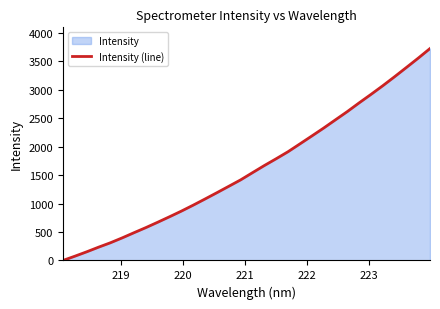

True or false: there are more than 2 points higher than both neighbors.

False